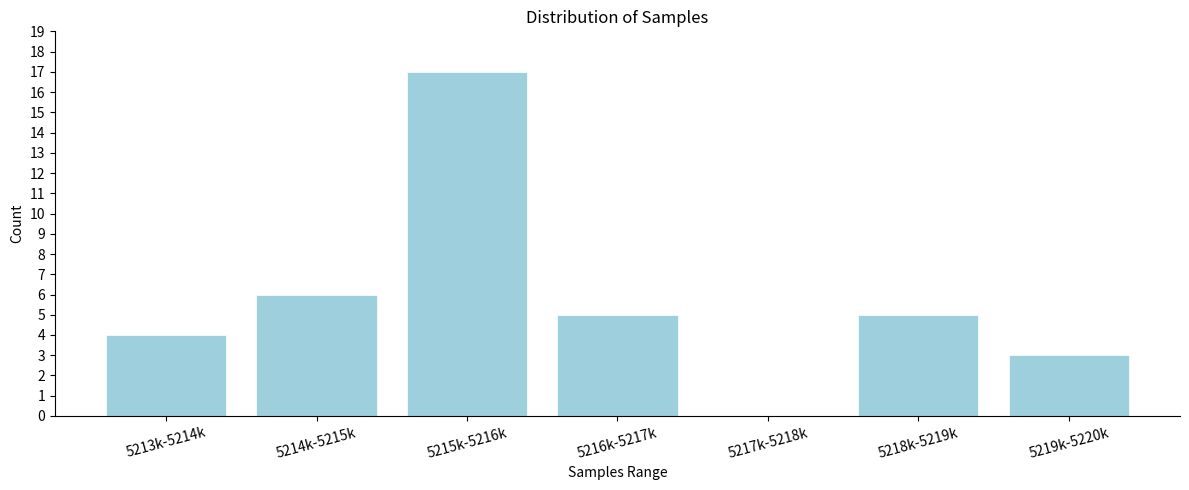

Reading left to right, what are all the values shown in this chart?

5213k-5214k=4	5214k-5215k=6	5215k-5216k=17	5216k-5217k=5	5217k-5218k=0	5218k-5219k=5	5219k-5220k=3